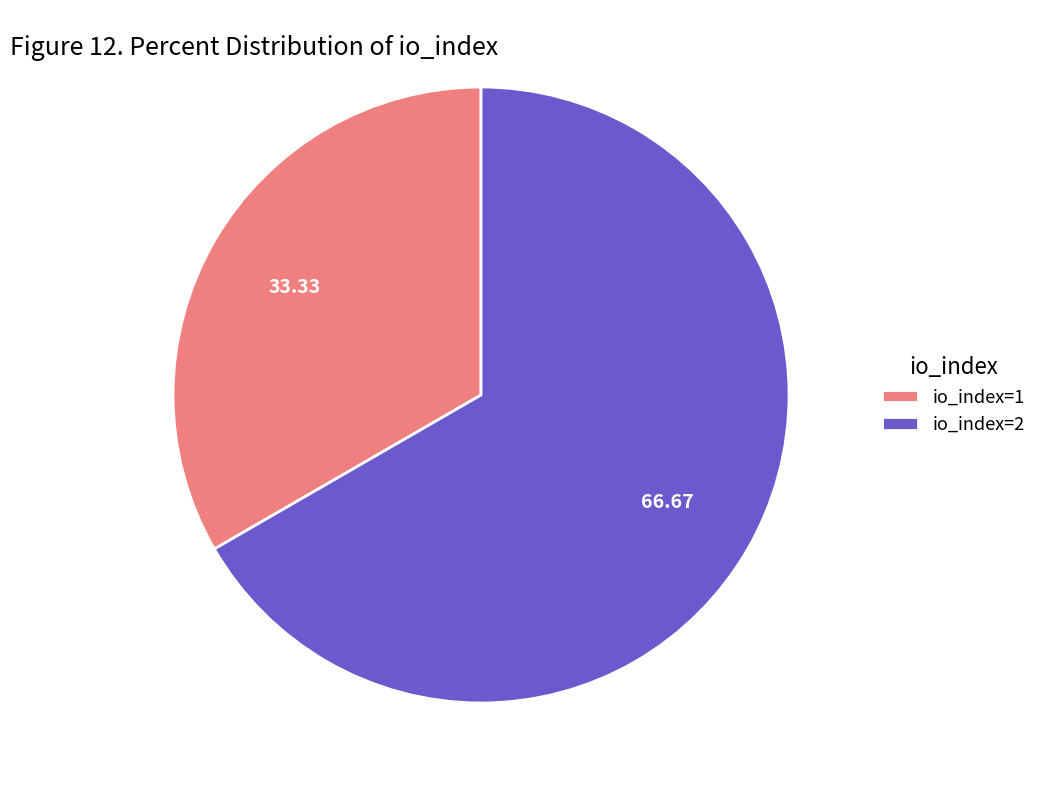

Is it true that io_index=1 is 33% of the pie?

True